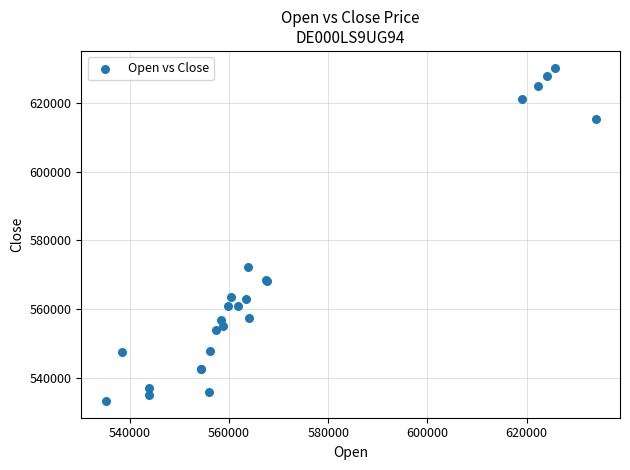

What Y value in the scatter plot is closest to 581738?

572365